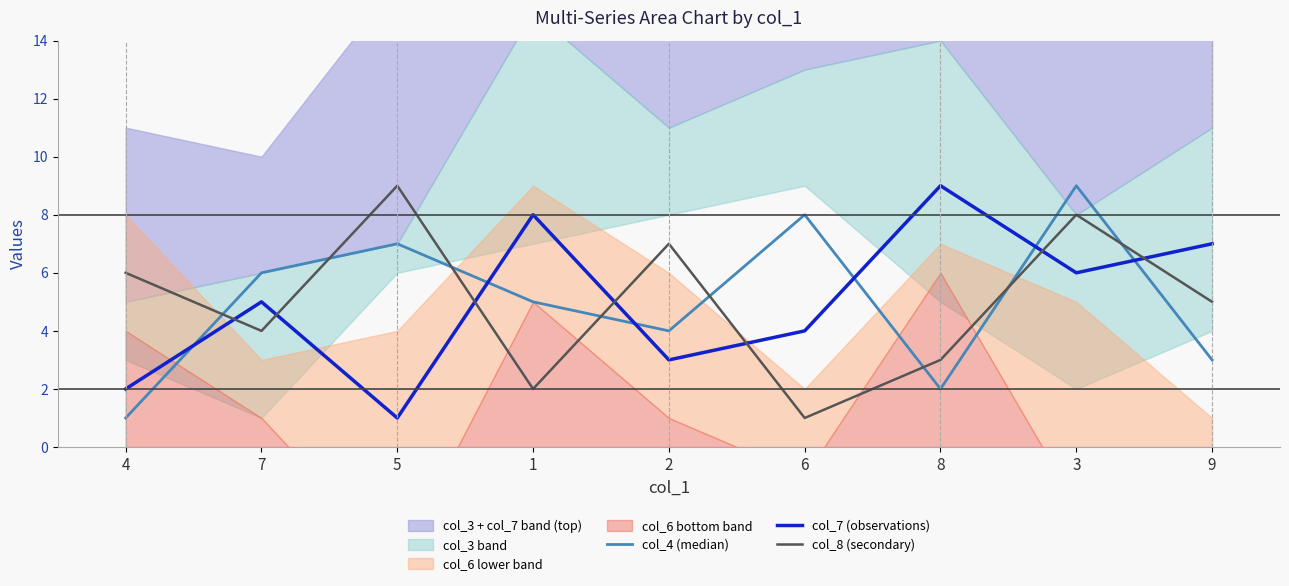

Which series has the largest total across all categories?

col_4 (median)